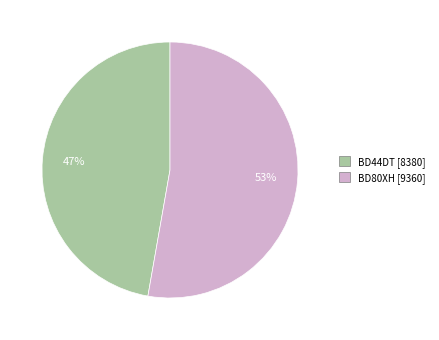

Rank the categories by value from highest to lowest.

BD80XH, BD44DT